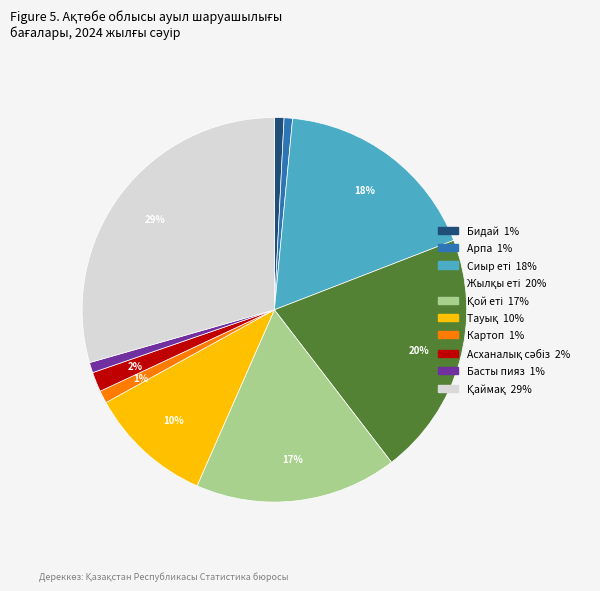

Do Арпа and Картоп together represent more than half of the pie?

No